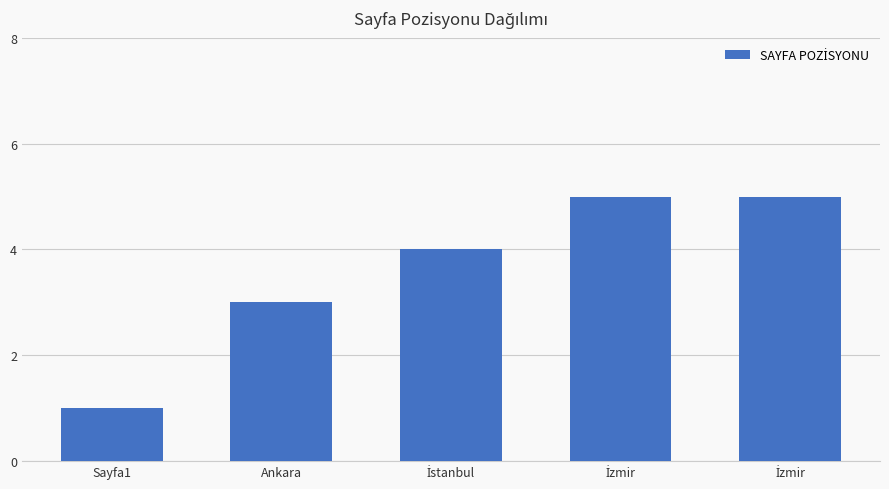

Where is the data nearest to the value 3?

Ankara